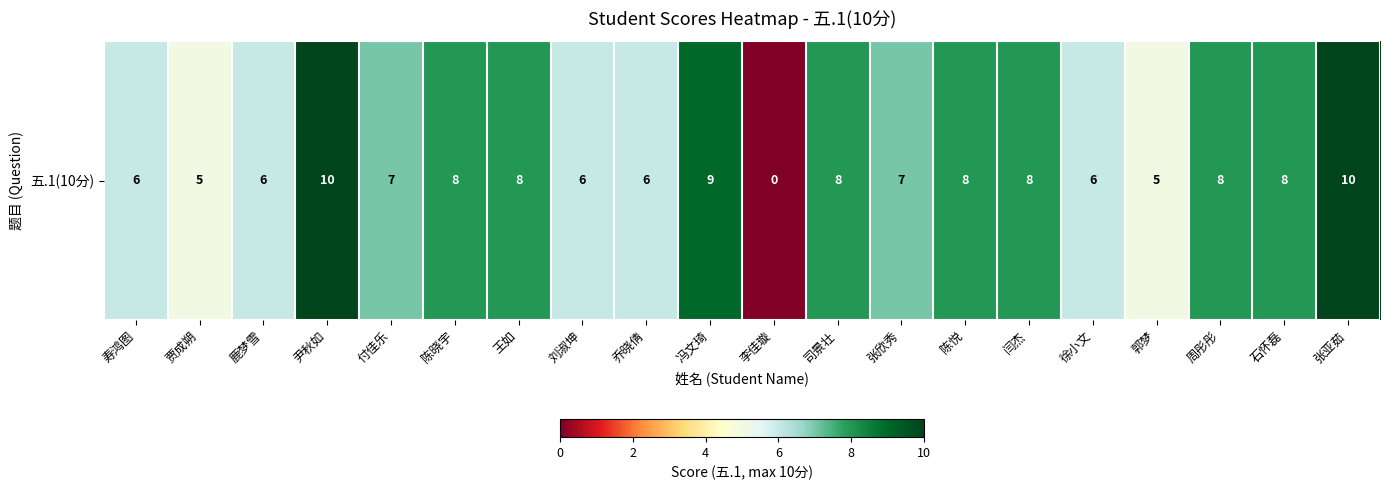

How many values are between 6 and 8?

14